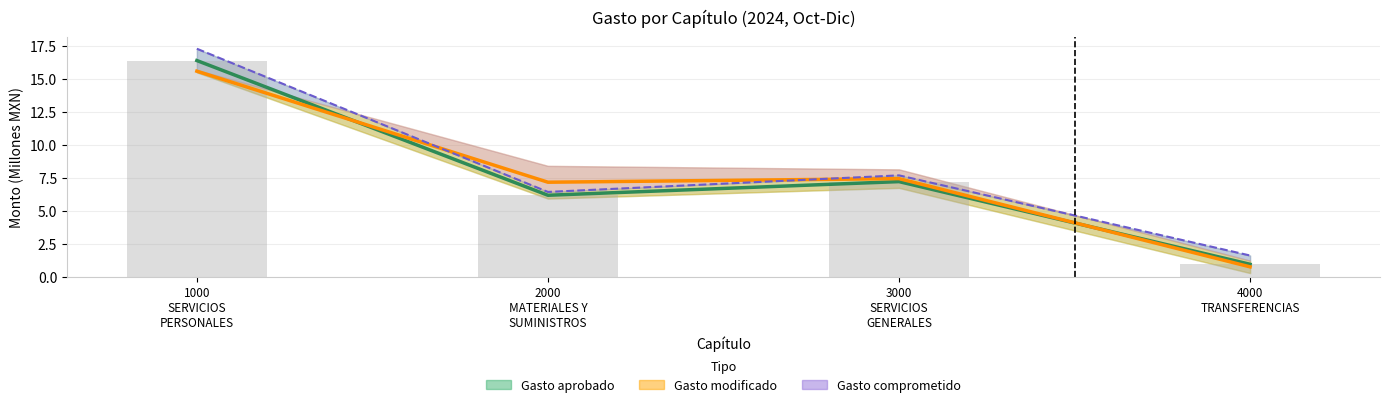

Count the number of categories in the chart.

4